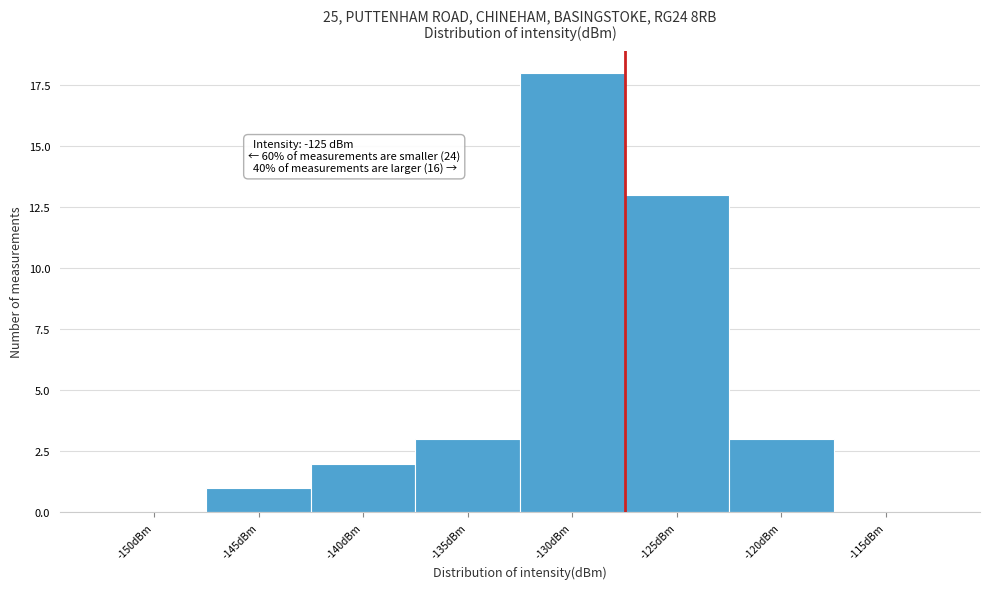

Reading right to left, transcribe all the data shown in this chart.

-115dBm=0	-120dBm=3	-125dBm=13	-130dBm=18	-135dBm=3	-140dBm=2	-145dBm=1	-150dBm=0